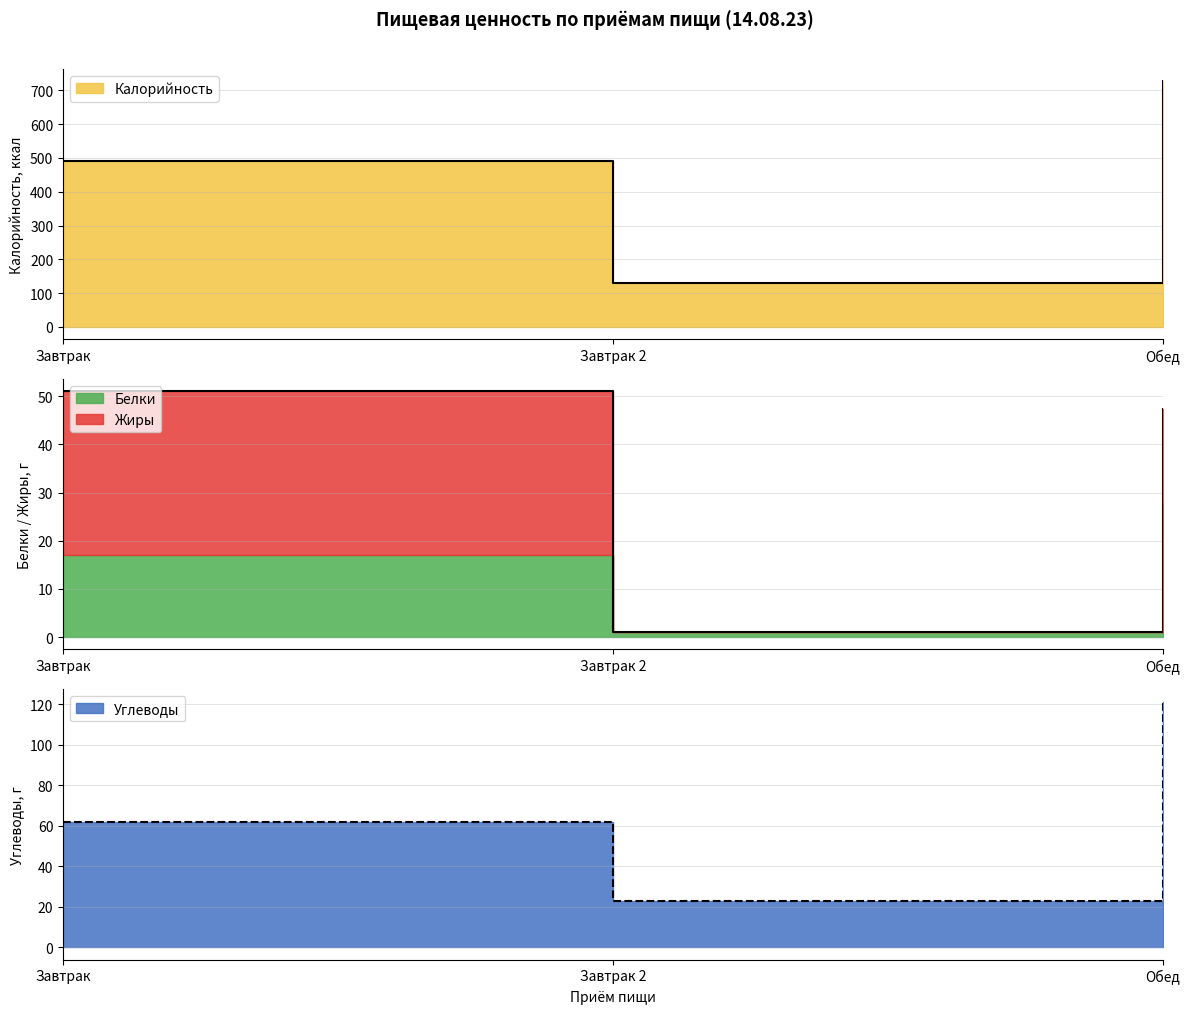

What is the difference between the maximum and minimum values in the Калорийность series?

596.0